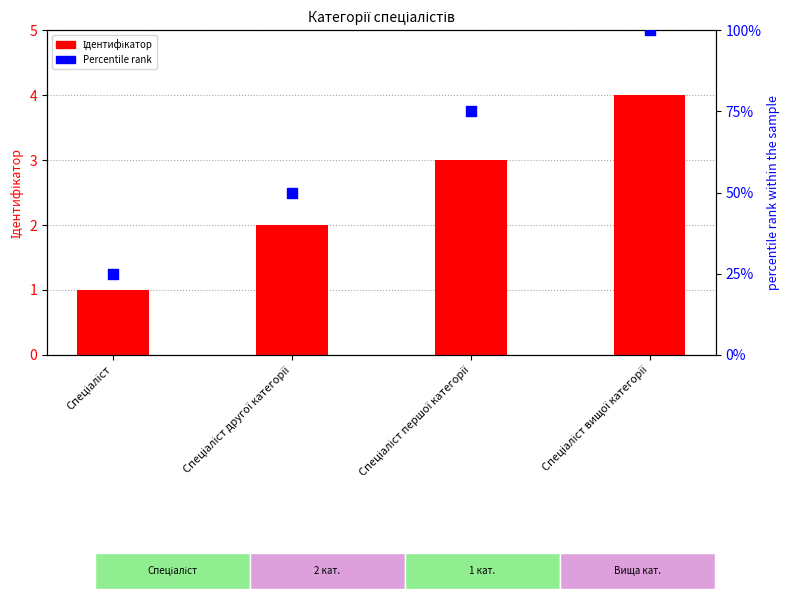

Which series contains the highest Y value?

Percentile rank